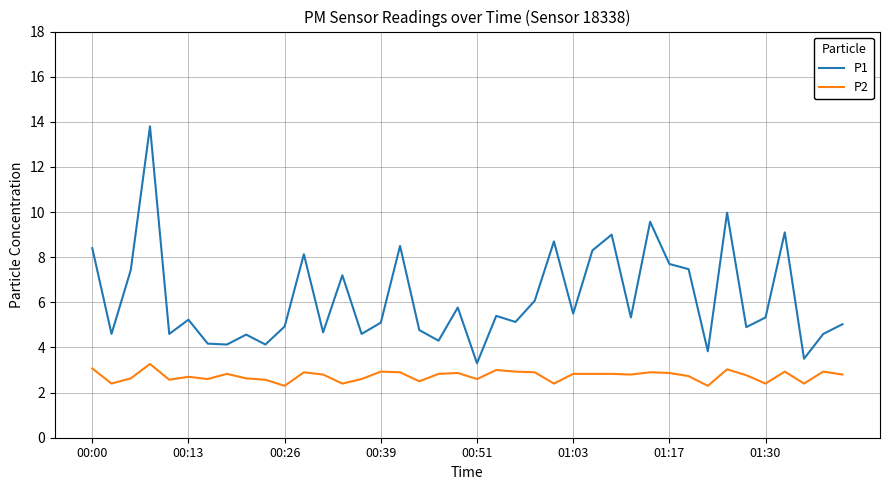

What is the lowest value of the P1 series?

3.3